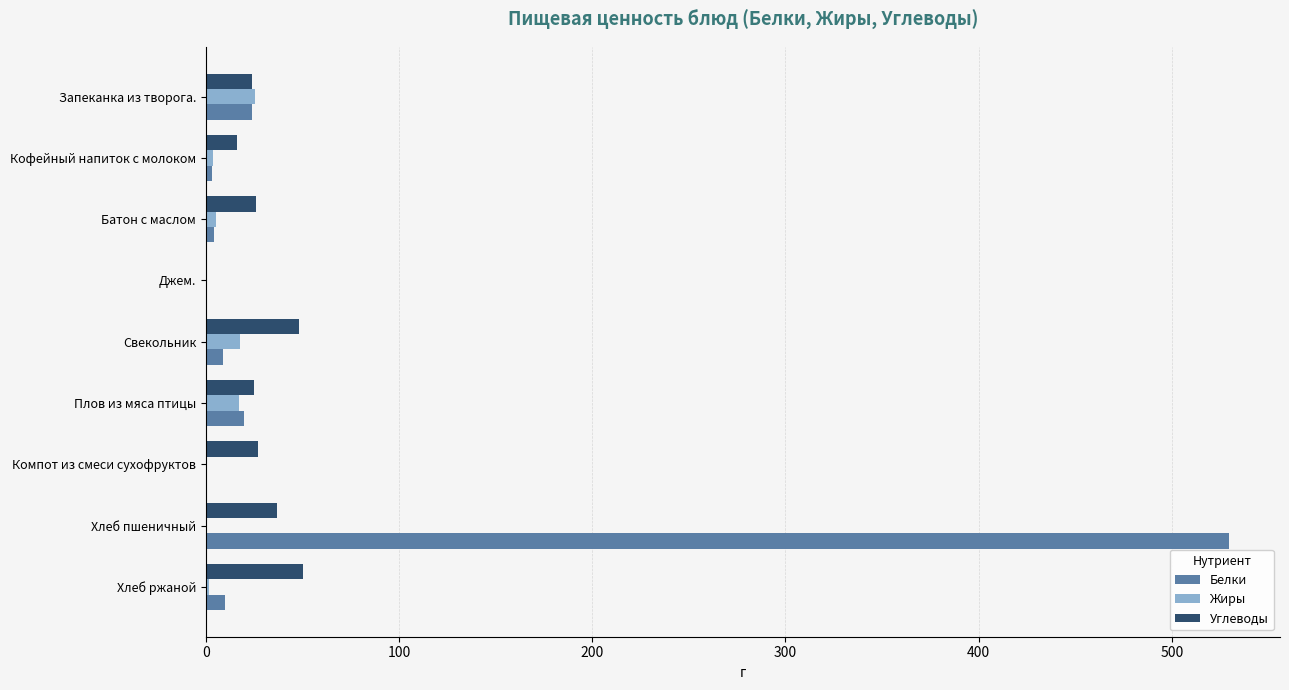

What is the sum of all Жиры values?

71.4